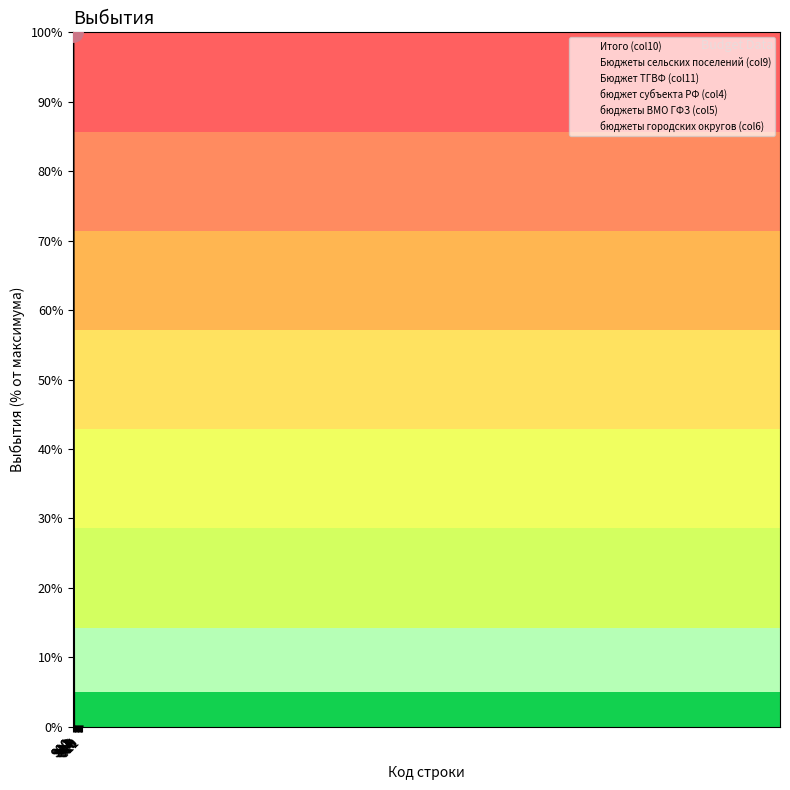

Which label corresponds to the smallest value in the chart?

910